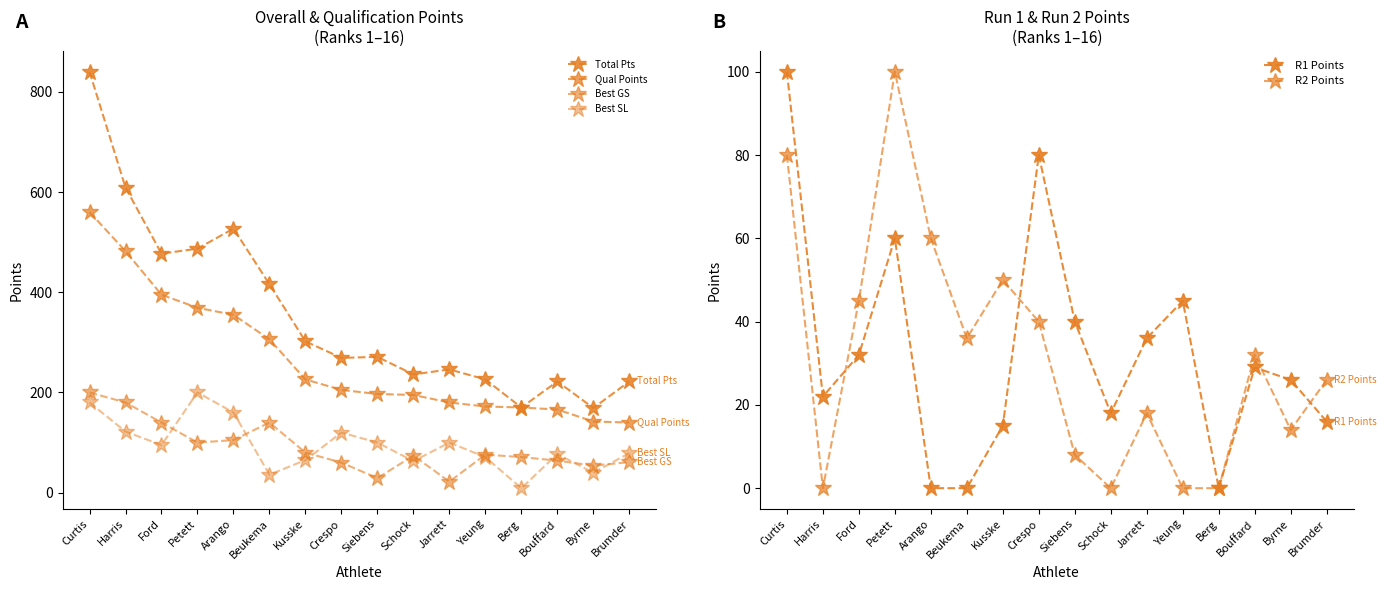

Which series changed the most between Arango and Schock?

Total Pts